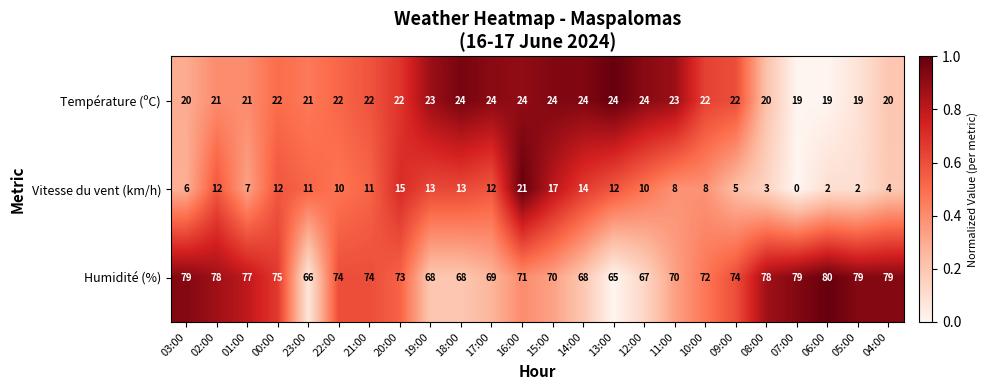

Which series has the largest total across all categories?

Humidité (%)